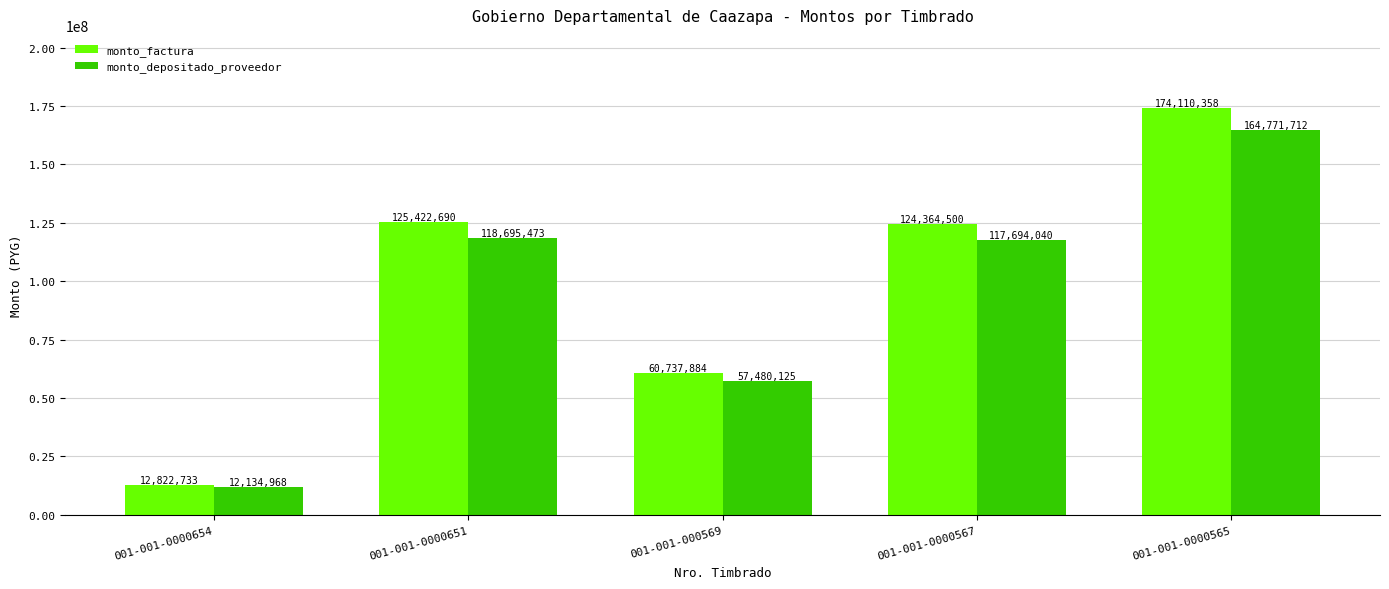

What is the minimum value for monto_factura?

12822733